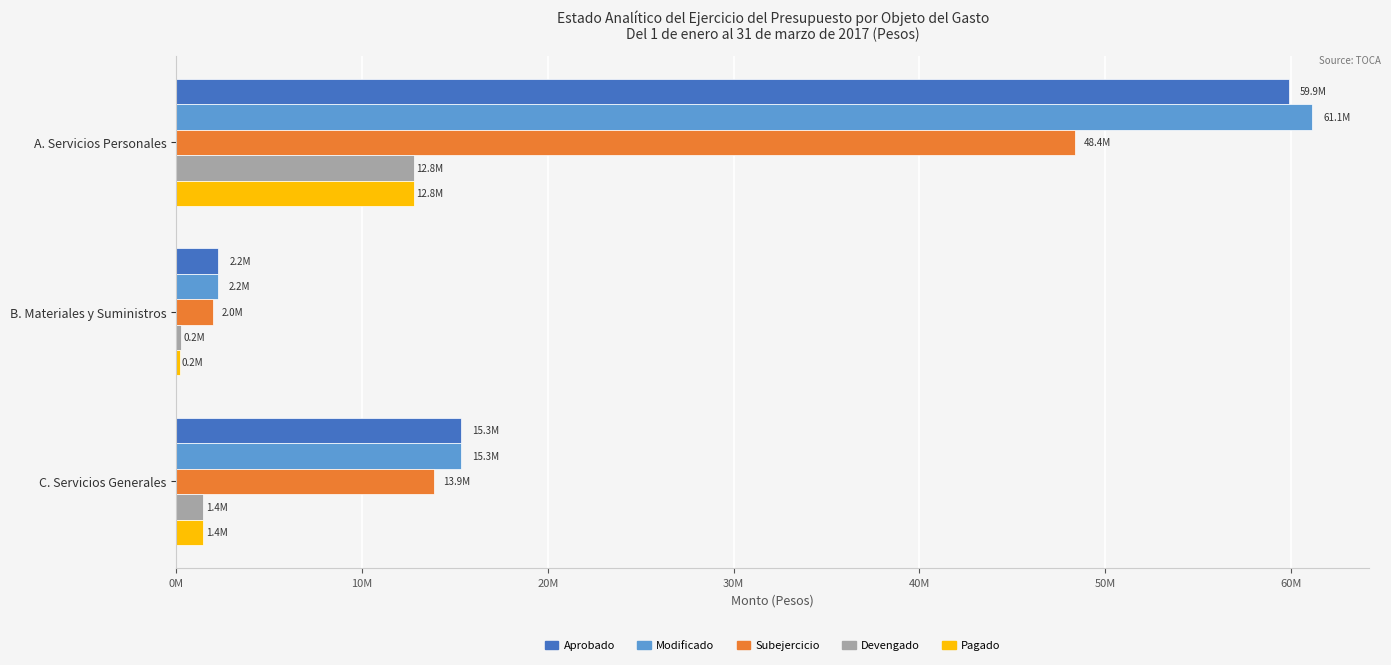

What are all the series names shown in the legend?

Aprobado, Modificado, Subejercicio, Devengado, Pagado